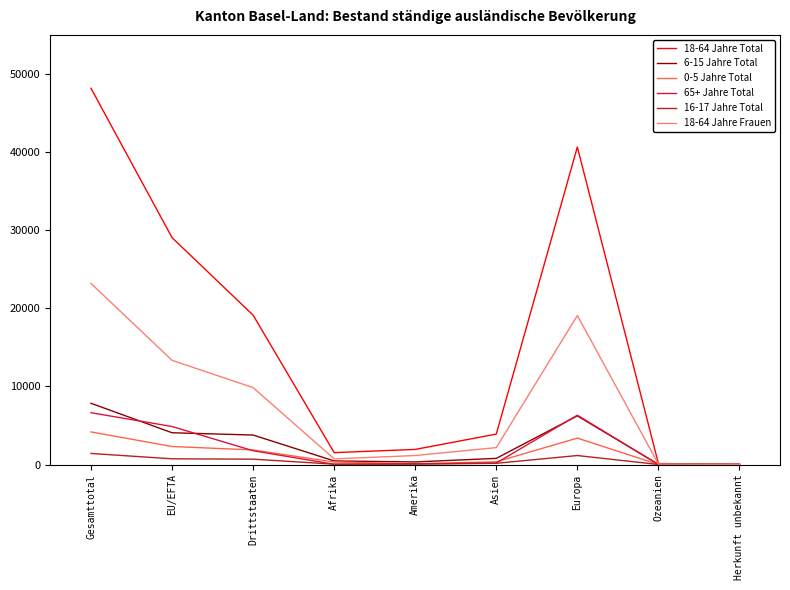

What is the difference between the 16-17 Jahre Total values at EU/EFTA and Gesamttotal?

685